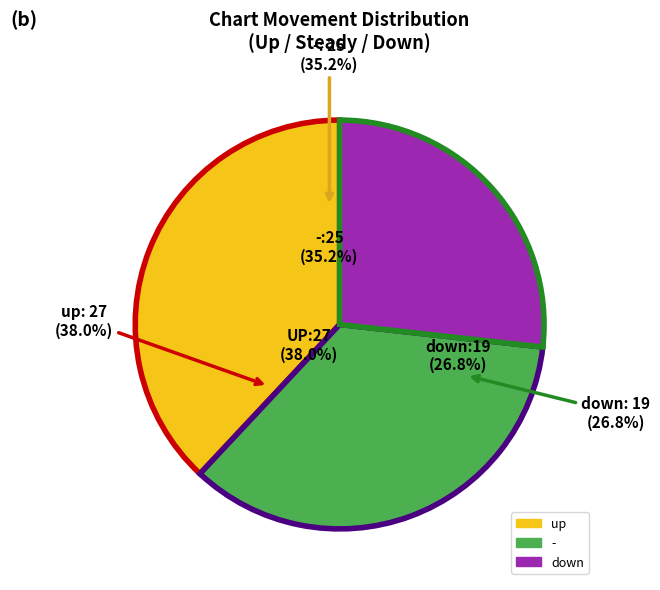

To the nearest percent, what is the difference between the largest and smallest slice percentages?

11%